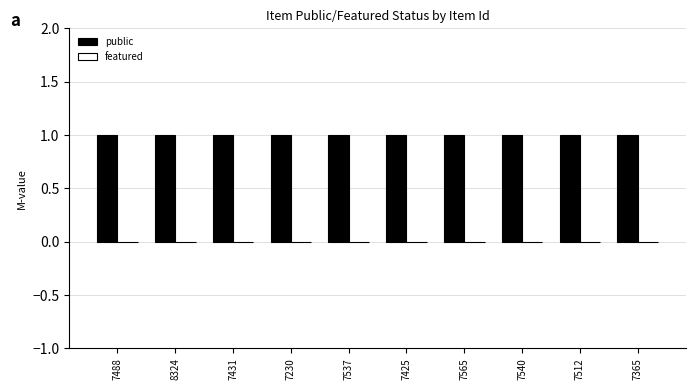

What is the label of the 5th bar from the right?

7425